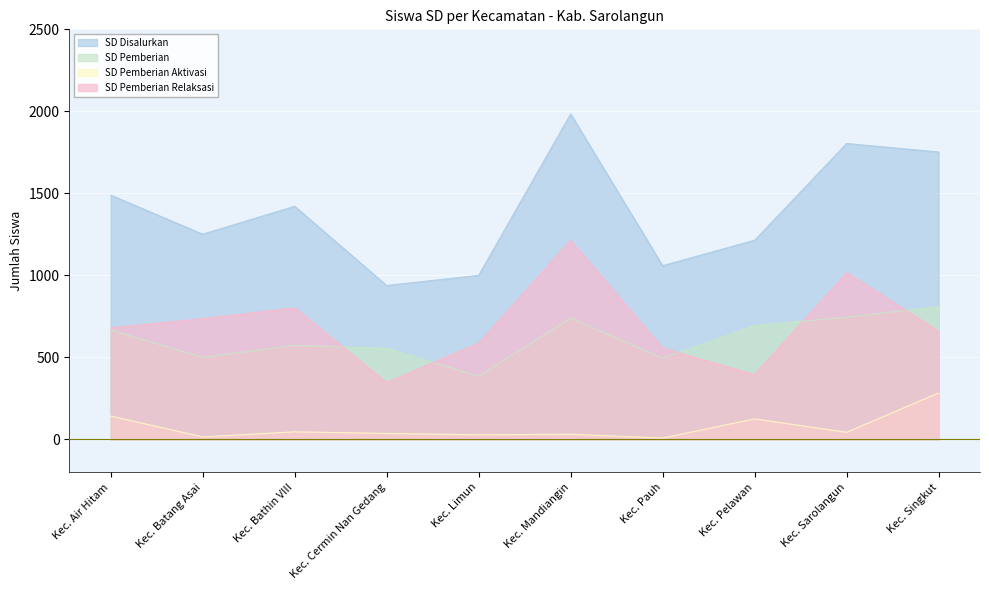

What is the sum of the SD Disalurkan values at Kec. Cermin Nan Gedang and Kec. Air Hitam?

2427